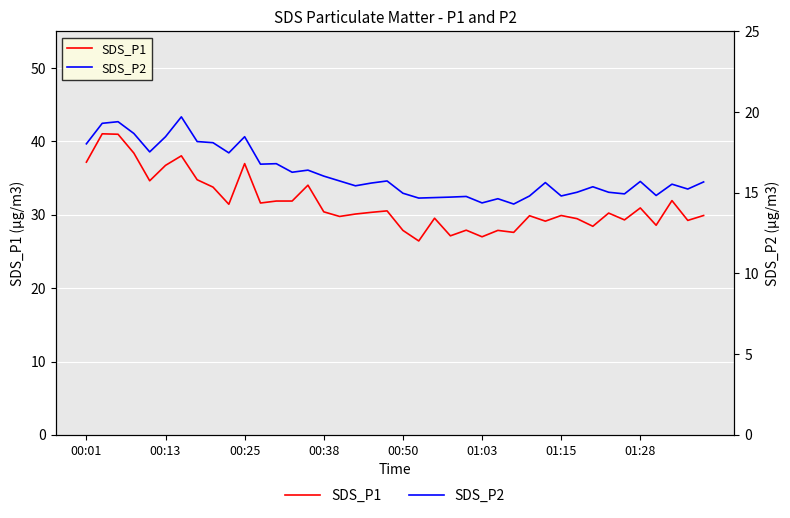

True or false: SDS_P2 and SDS_P1 cross at least once.

False